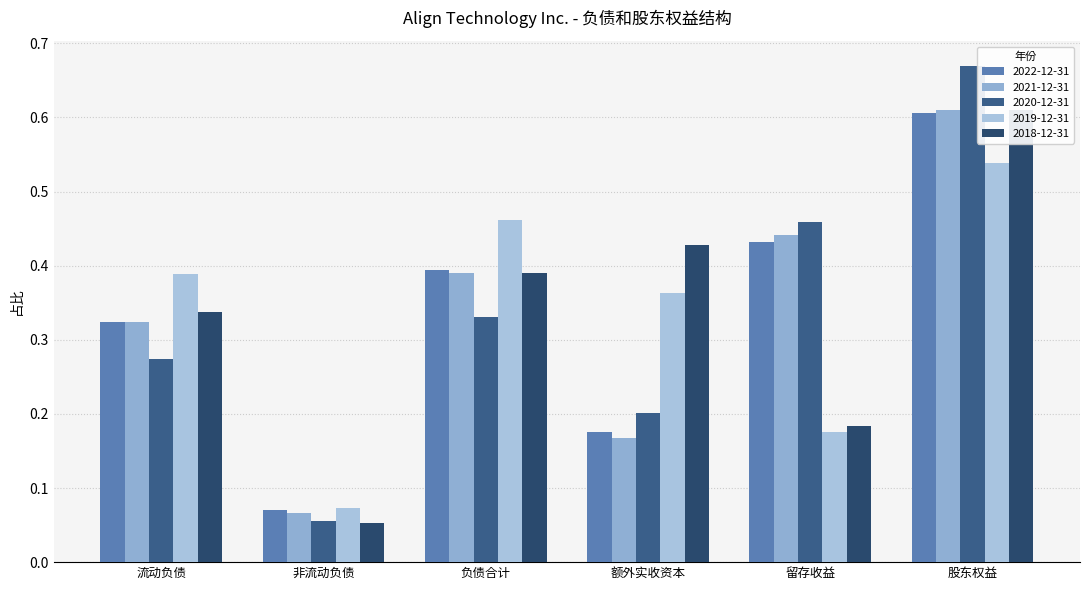

What is the sum of the 2020-12-31 values at 流动负债 and 负债合计?

0.6